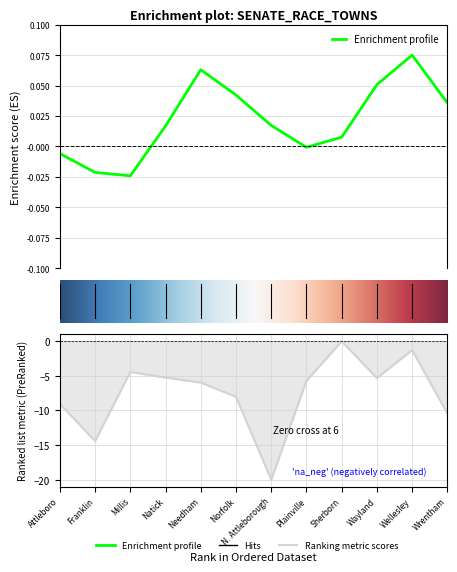

Which label corresponds to the largest value in the chart?

Sherborn